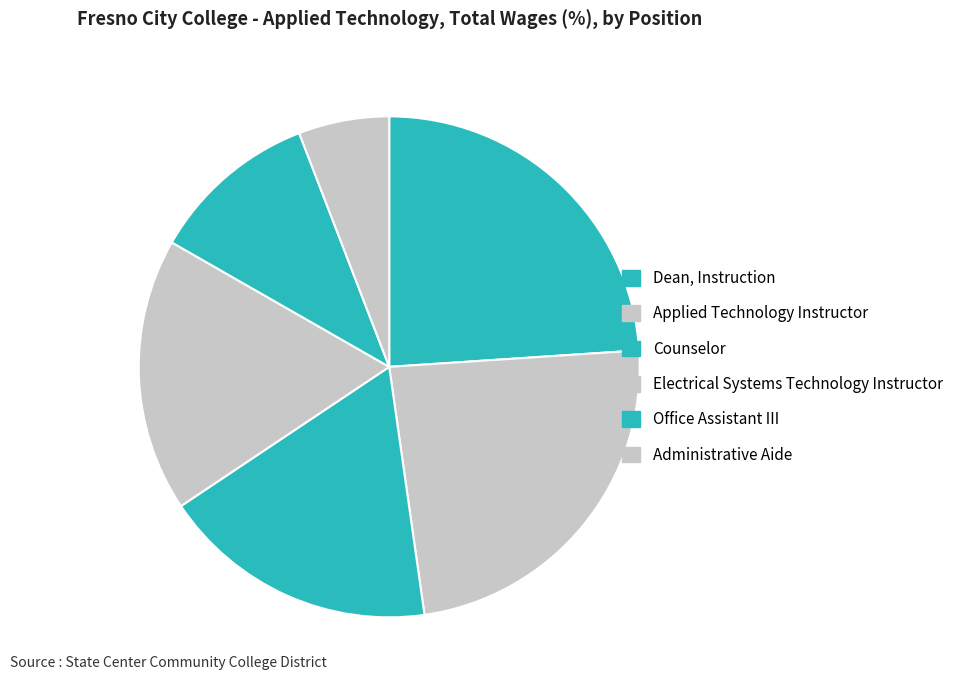

Rank the categories by value from highest to lowest.

Dean, Instruction, Applied Technology Instructor, Counselor, Electrical Systems Technology Instructor, Office Assistant III, Administrative Aide